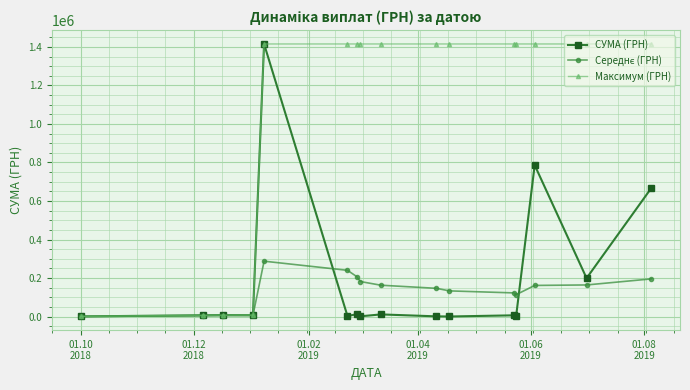

Which series has the largest total across all categories?

Максимум (ГРН)